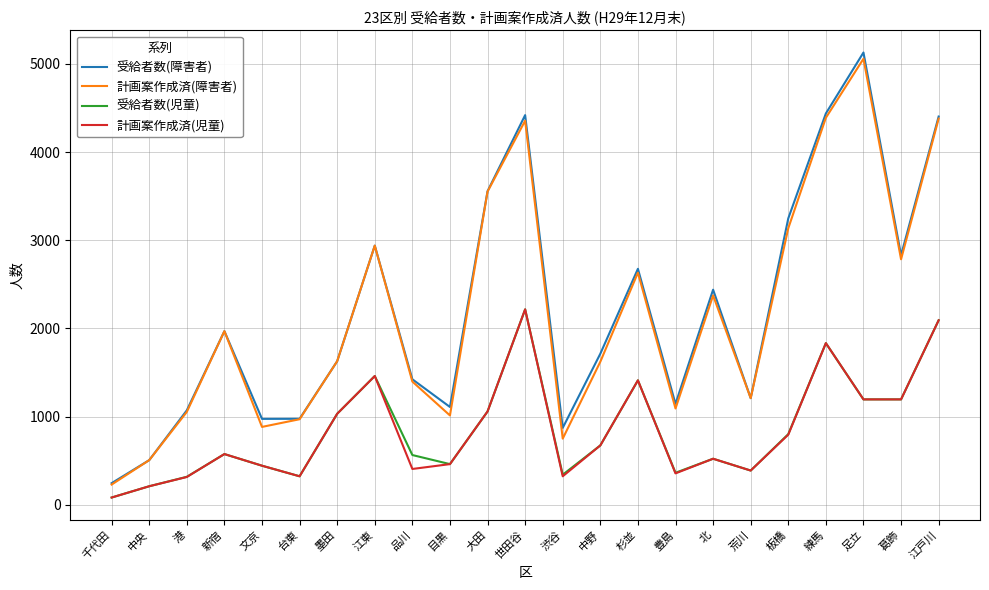

At which category is the sum across all series the highest?

世田谷